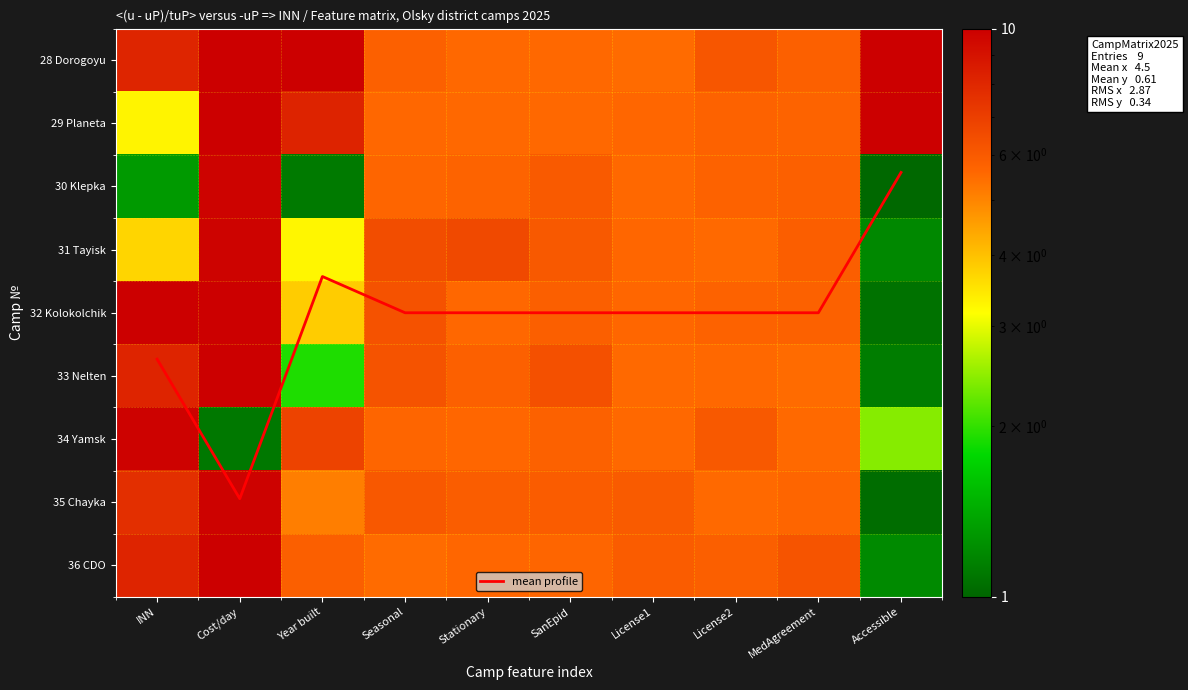

How many categories are shown in the chart?

10